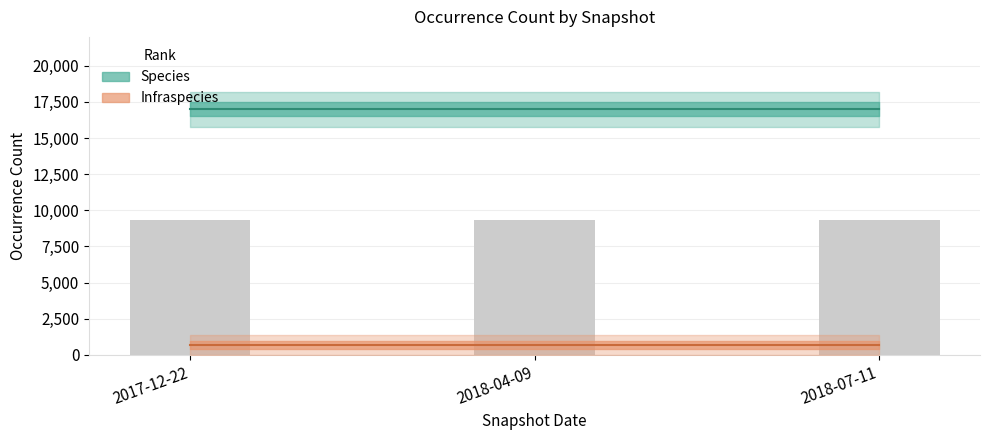

What is the total value across all series at 2018-04-09?

17677